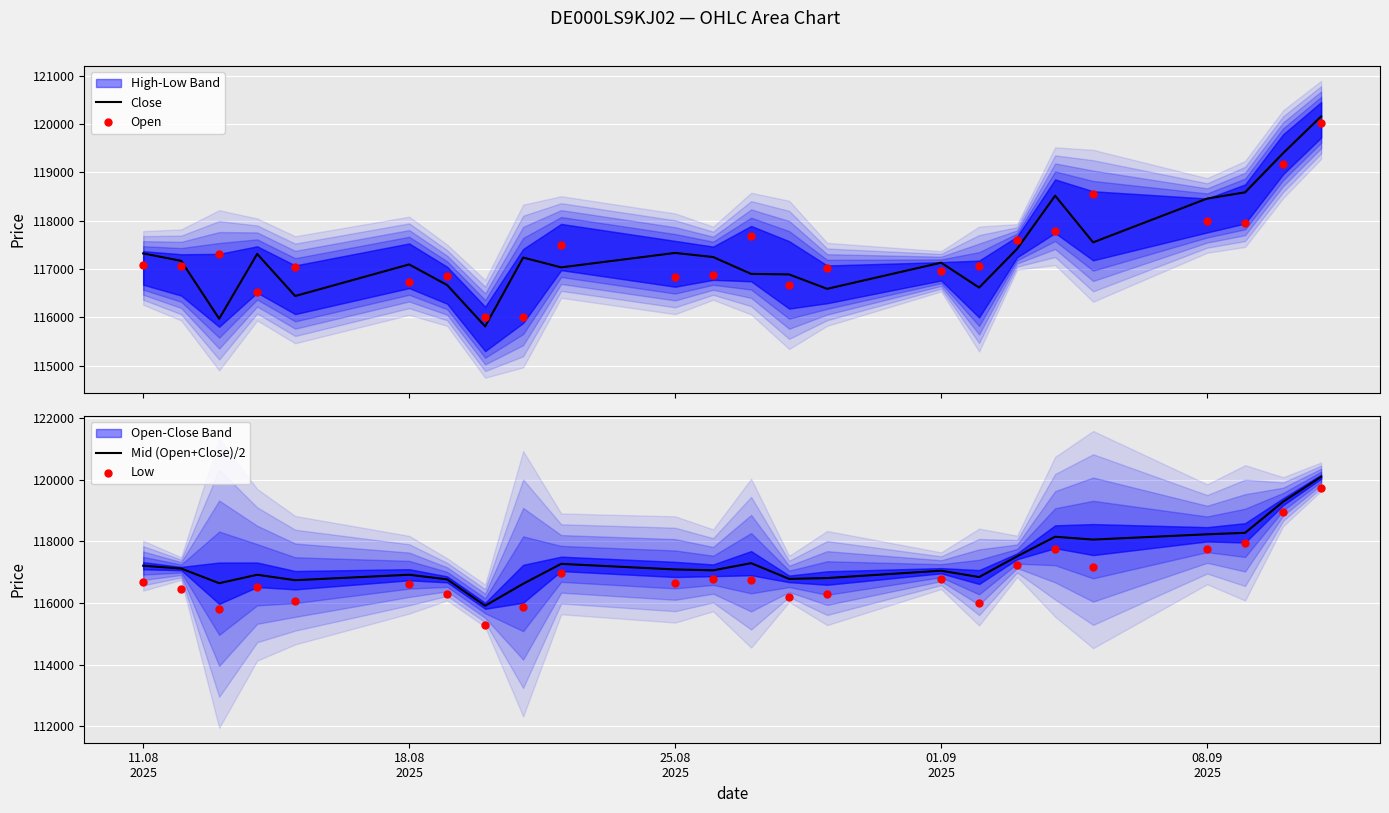

Which series contains the lowest Y value?

Low